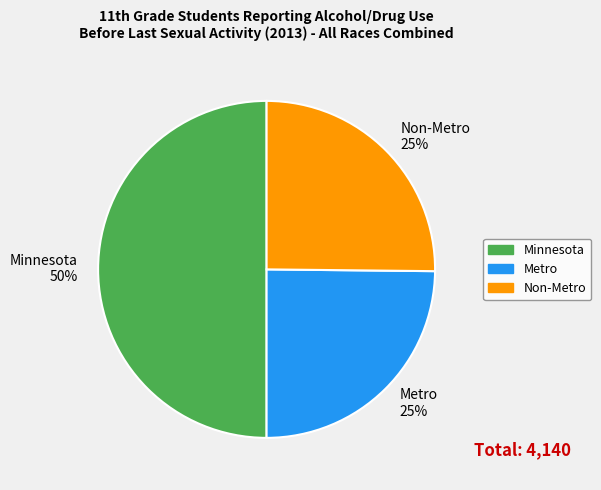

Do Non-Metro 25% and Minnesota 50% together represent more than half of the pie?

Yes